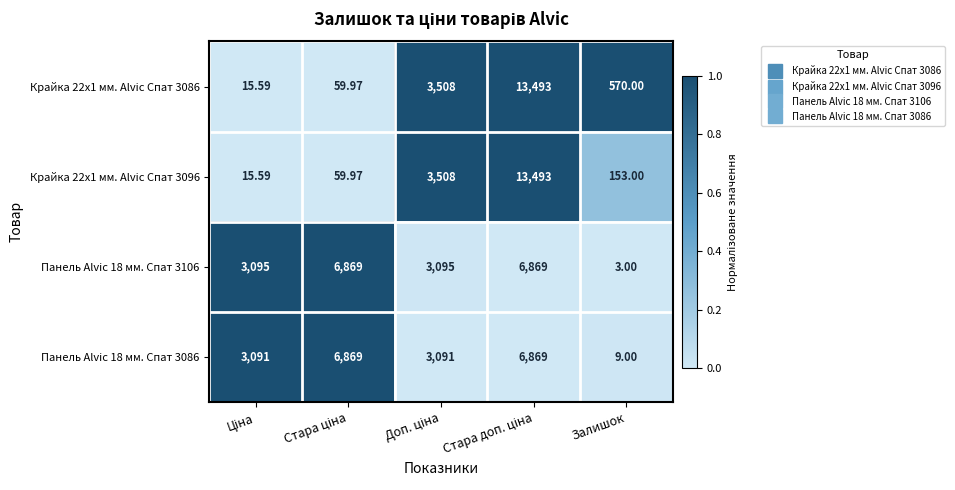

Which category has the lowest value across all series?

Залишок